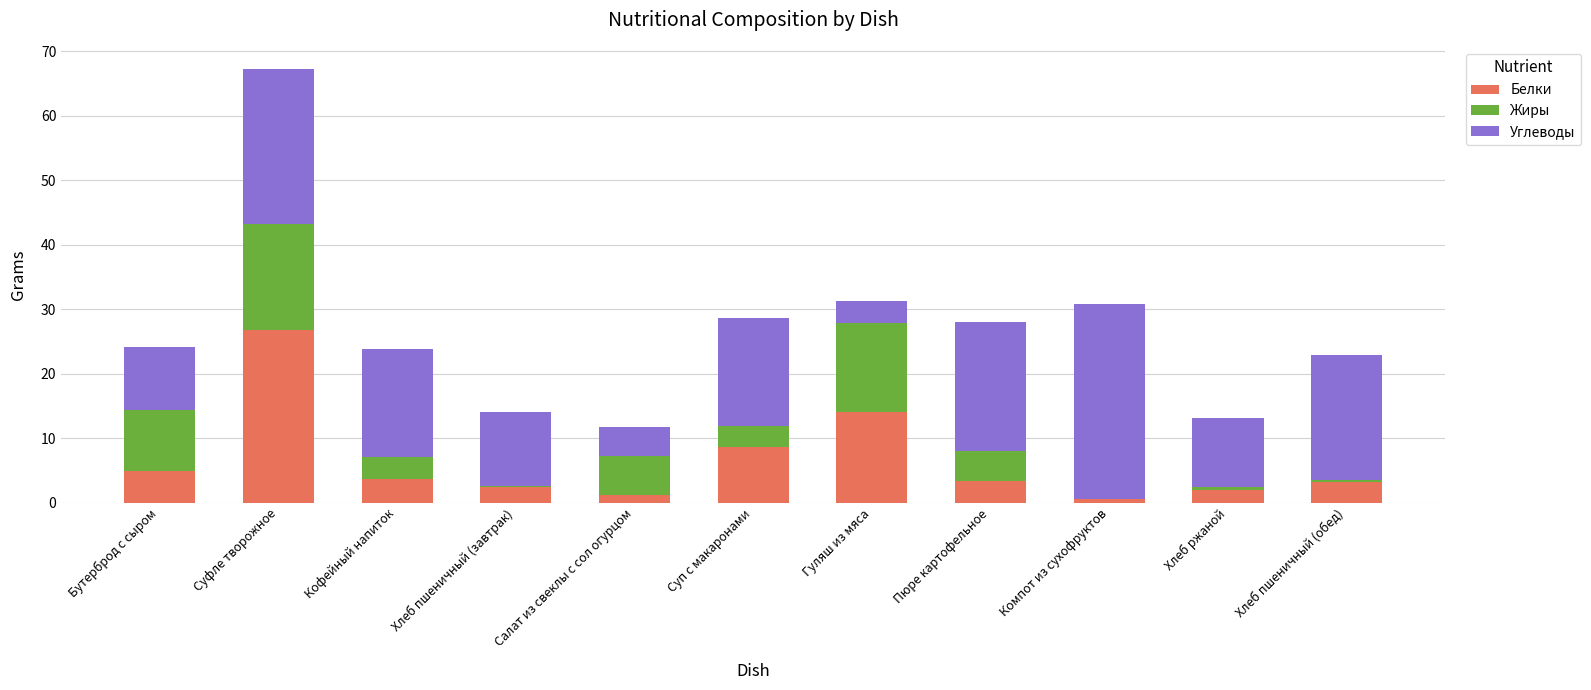

What is the total value across all series at Бутерброд с сыром?

24.1